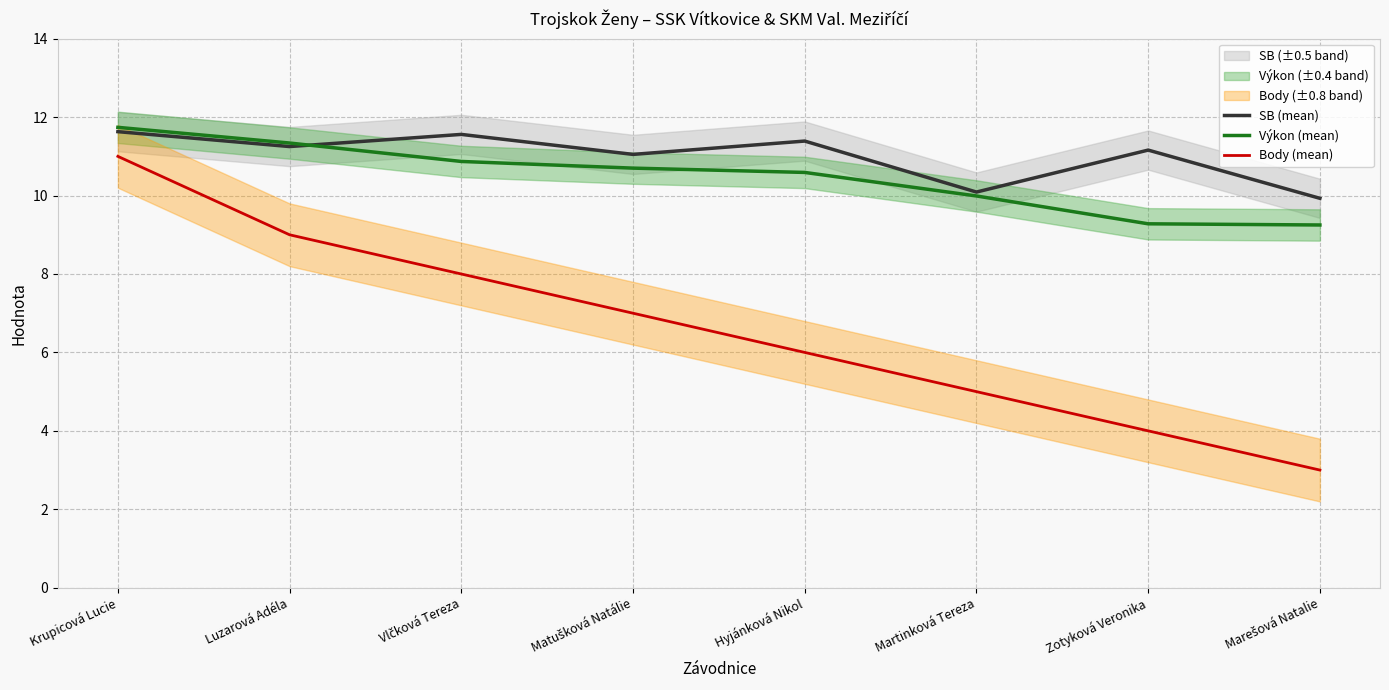

True or false: SB (mean) and Body (mean) intersect in this chart.

False